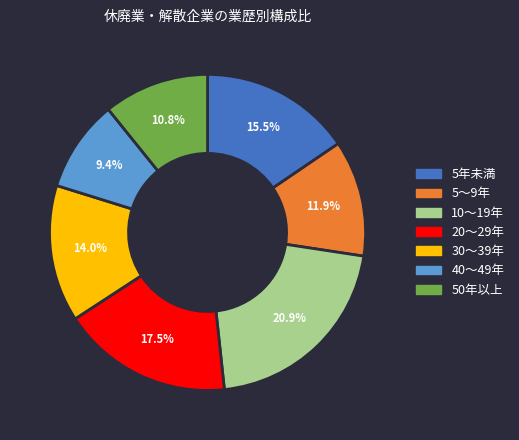

True or false: 50年以上 accounts for 11% of the total.

True